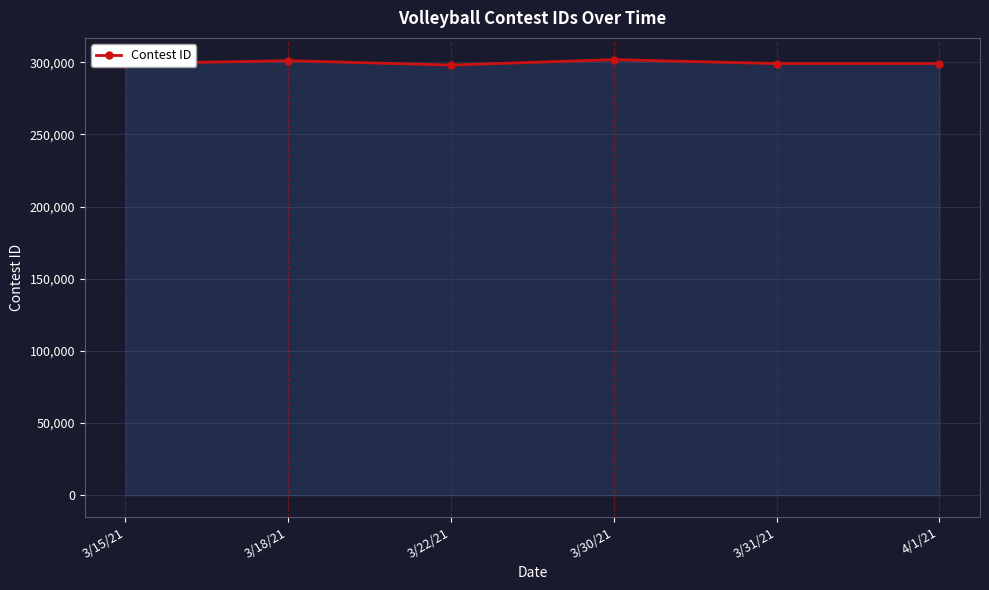

What is the ratio of the value at 3/31/21 to the value at 3/15/21?

1.0